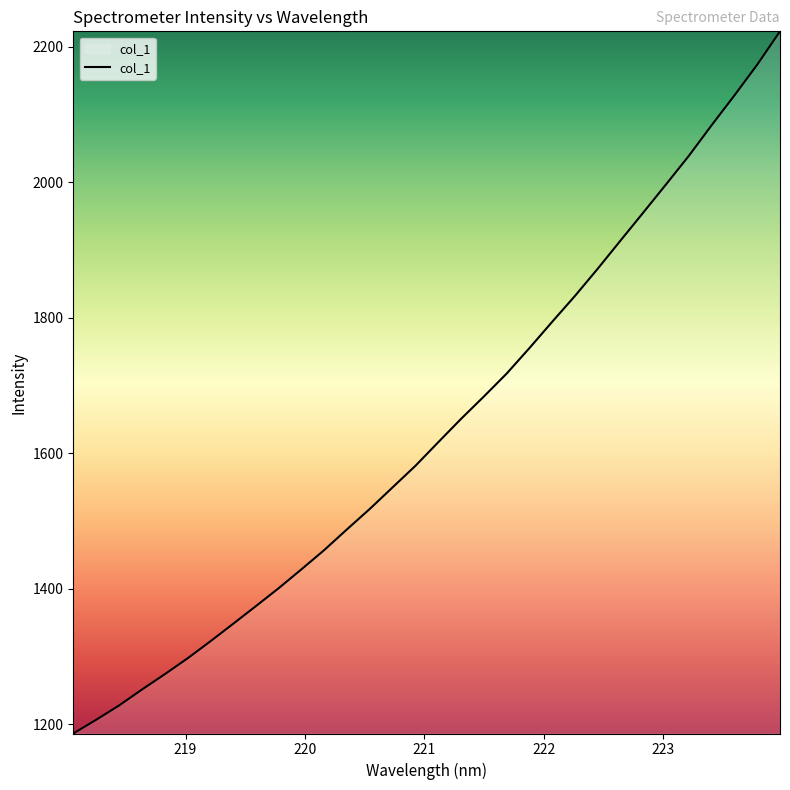

What is the difference between the maximum and minimum values?

1036.3